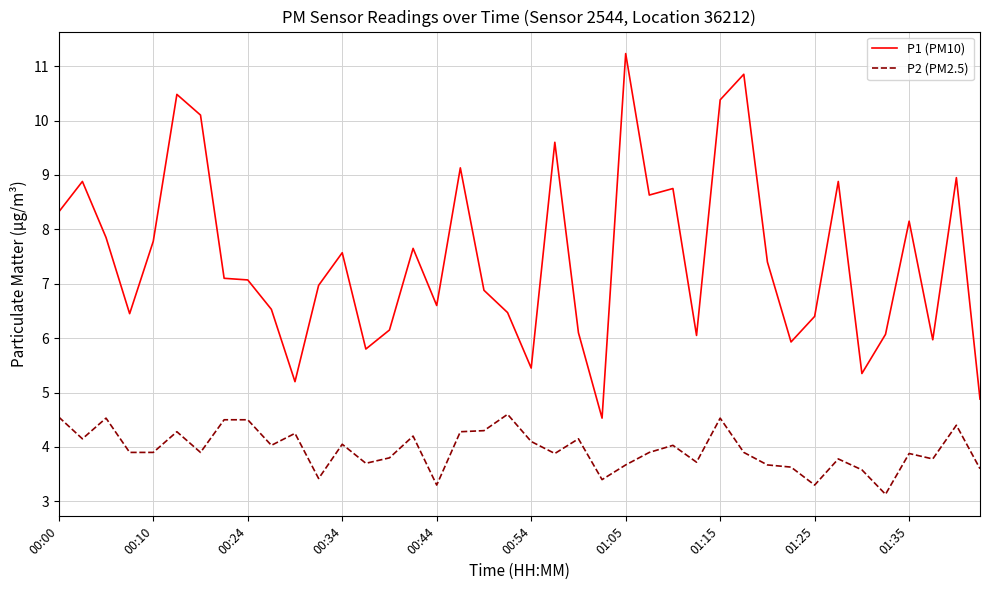

True or false: P1 (PM10) and P2 (PM2.5) intersect in this chart.

False